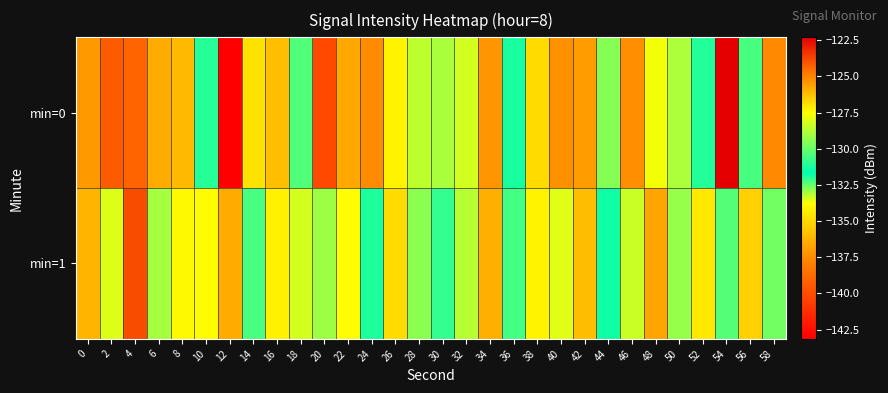

Reading left to right, transcribe all the data shown in this chart.

min=0: 0=-125.5	2=-124.2	4=-139.0	6=-125.8	8=-136.0	10=-131.1	12=-143.1	14=-134.7	16=-135.9	18=-132.3	20=-140.1	22=-125.8	24=-125.2	26=-134.1	28=-128.6	30=-133.0	32=-133.4	34=-125.4	36=-131.9	38=-126.8	40=-125.3	42=-137.0	44=-129.5	46=-137.4	48=-127.7	50=-128.9	52=-131.1	54=-122.3	56=-132.3	58=-125.1
min=1: 0=-126.0	2=-128.1	4=-123.9	6=-133.0	8=-127.4	10=-133.9	12=-125.8	14=-130.5	16=-127.3	18=-128.2	20=-129.1	22=-127.5	24=-131.2	26=-126.8	28=-129.4	30=-132.1	32=-128.7	34=-125.9	36=-130.6	38=-127.3	40=-133.5	42=-126.2	44=-131.8	46=-128.4	48=-125.7	50=-132.9	52=-127.1	54=-130.3	56=-126.6	58=-129.8